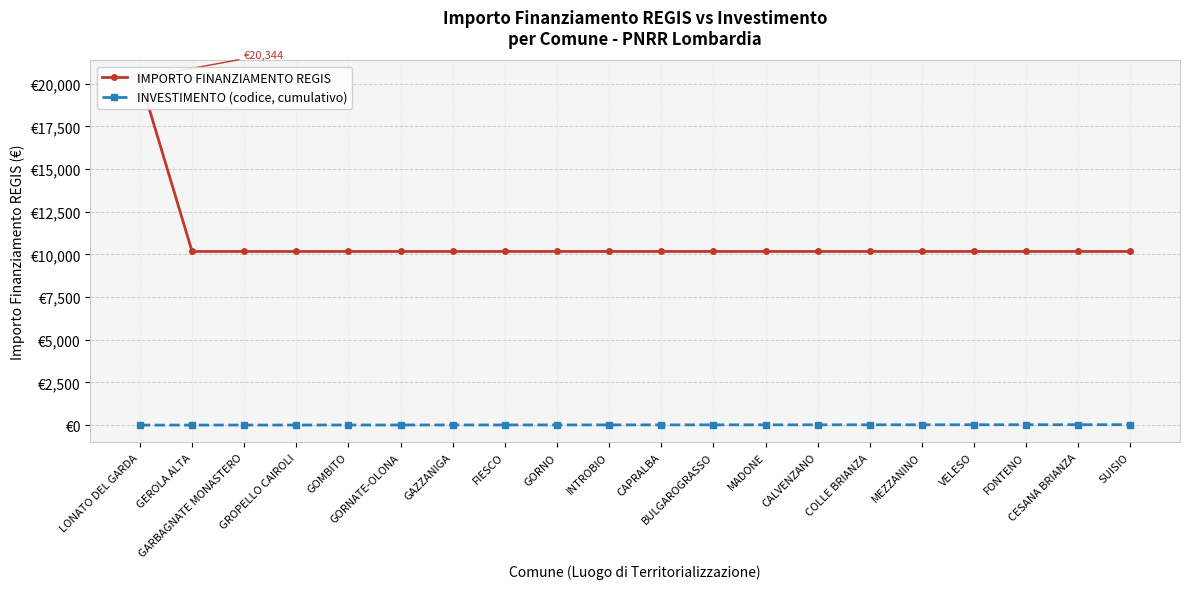

Is this an area chart (filled region under the line)?

No